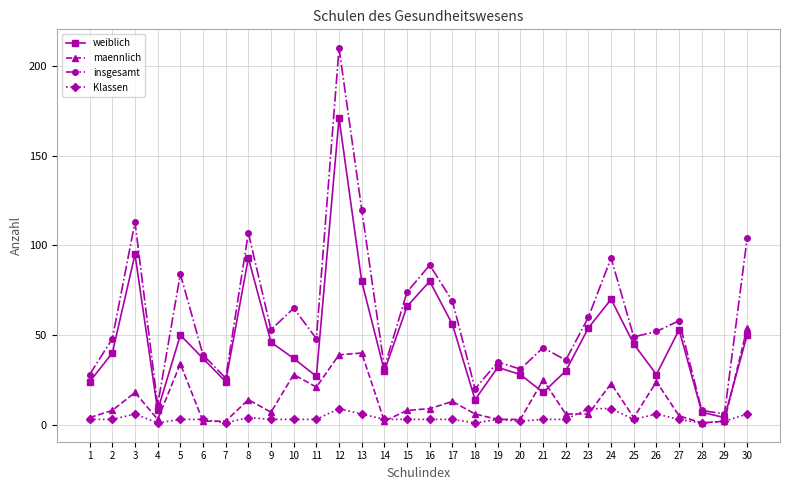

Which category has the highest value in the insgesamt series?

12